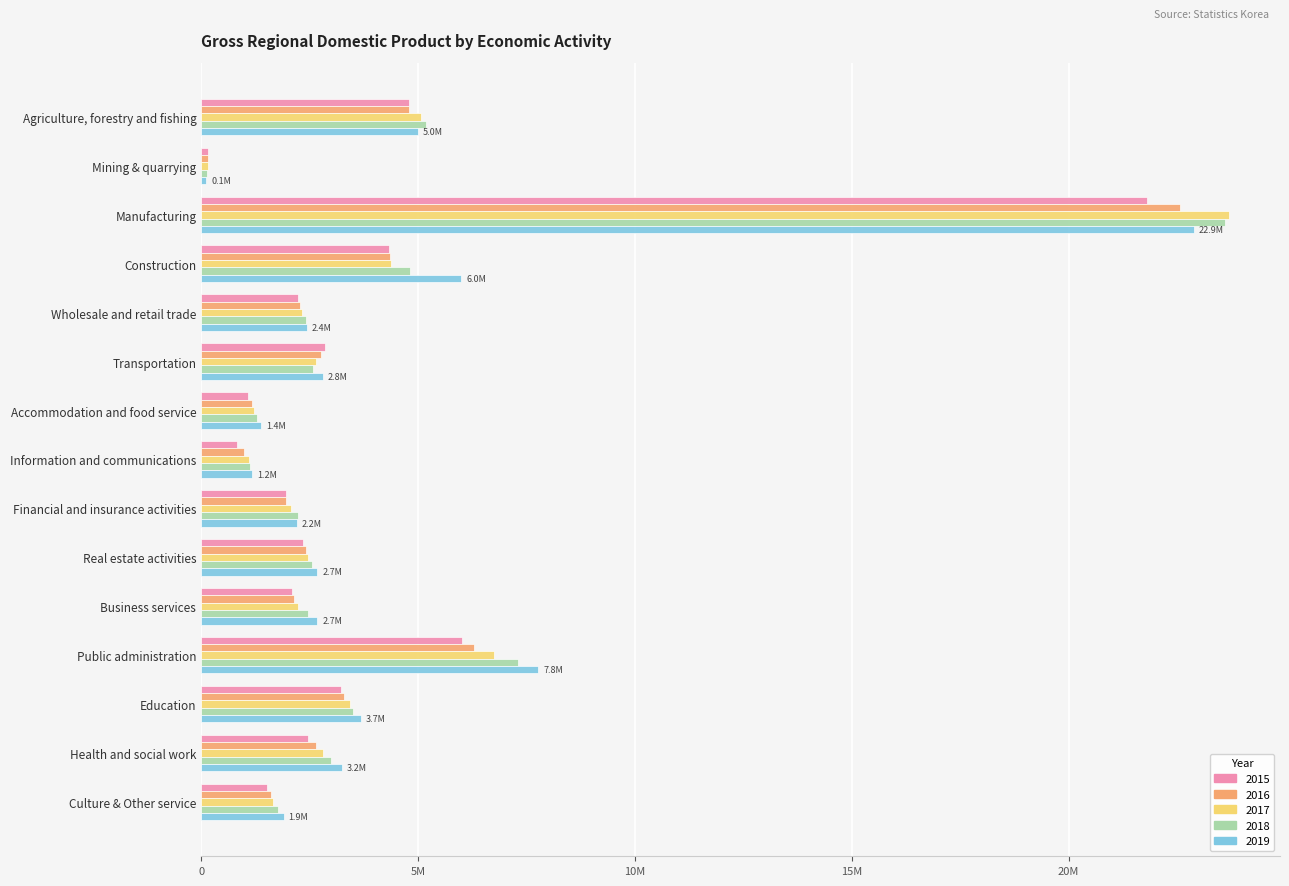

What are all the series names shown in the legend?

2015, 2016, 2017, 2018, 2019